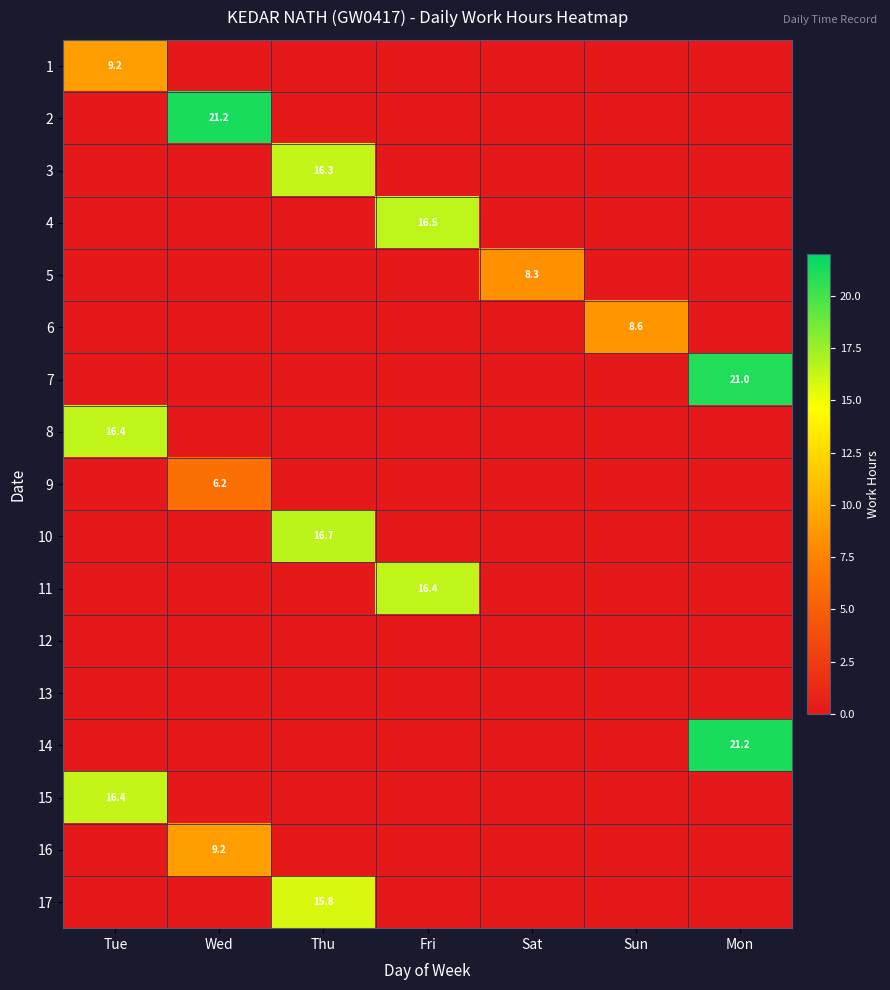

Which category has the highest value in the 5 series?

Sat